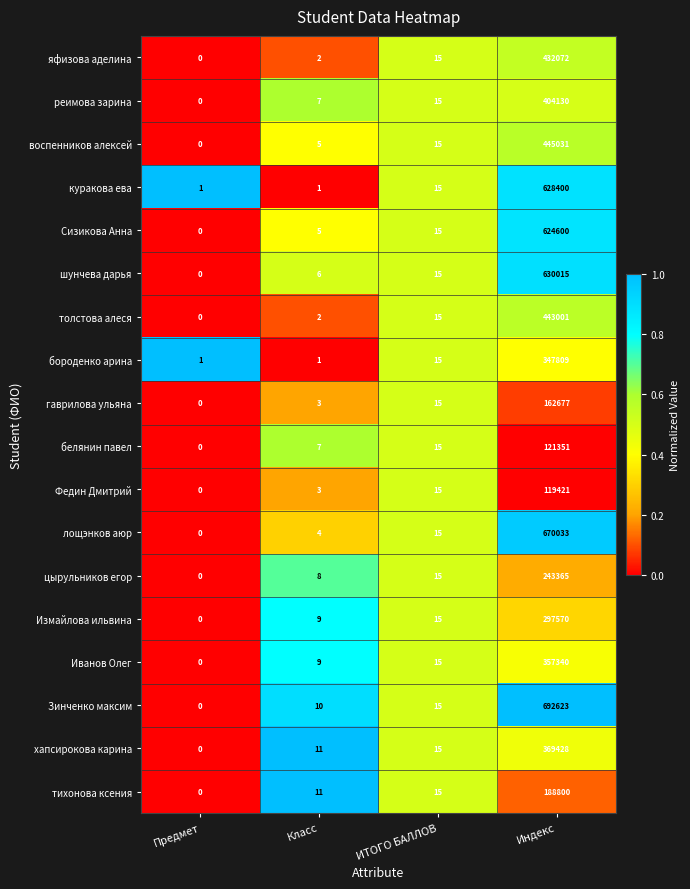

Which label corresponds to the largest value in the chart?

Индекс